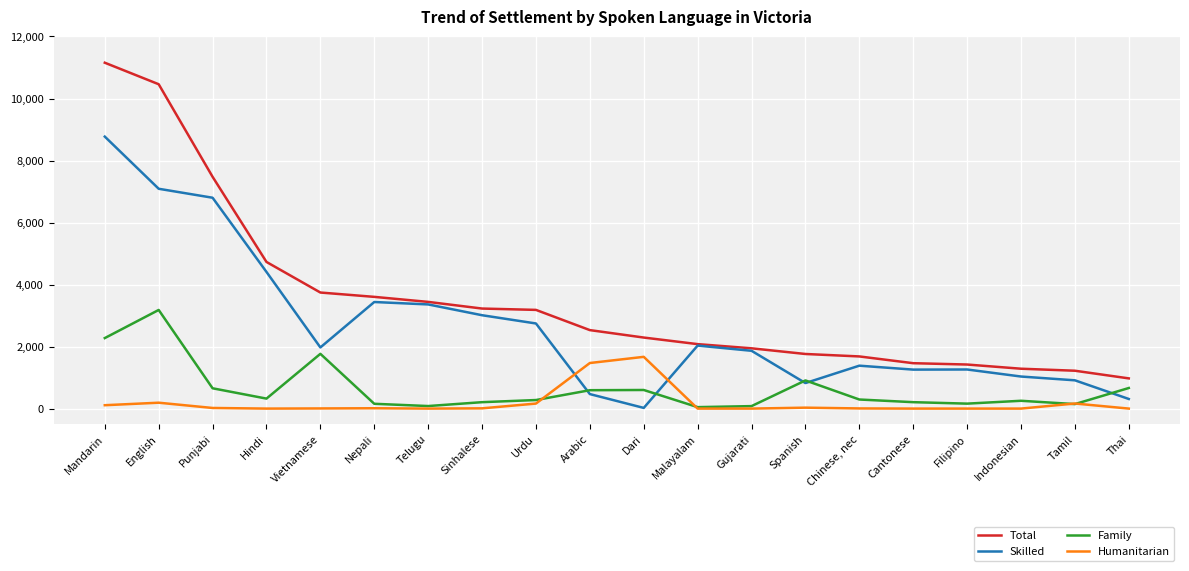

What is the total value across all series at Punjabi?

14950